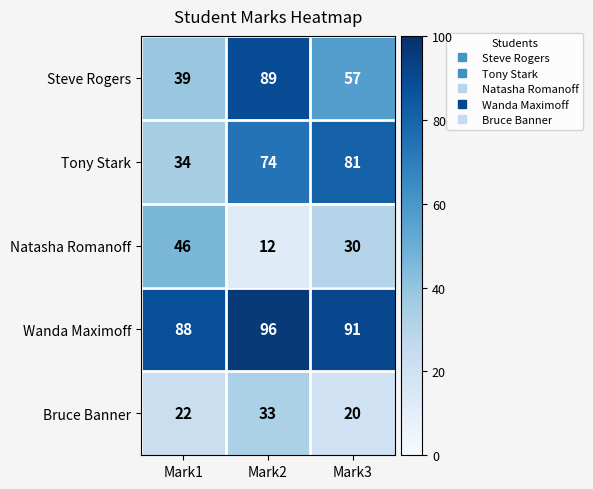

How many Natasha Romanoff values are between 12 and 46?

3